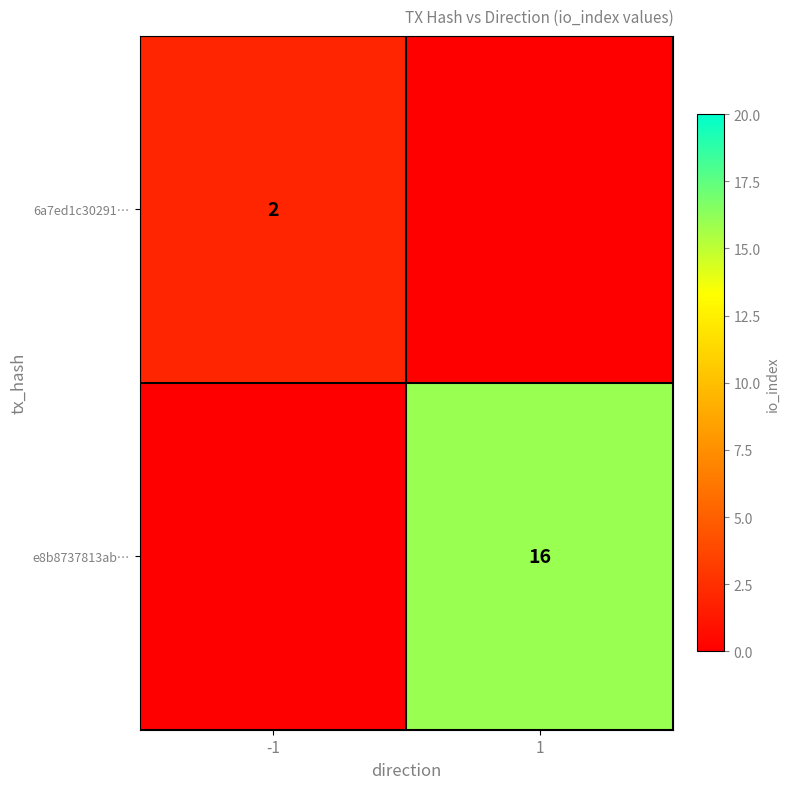

Which has a higher value, 1 or -1?

-1